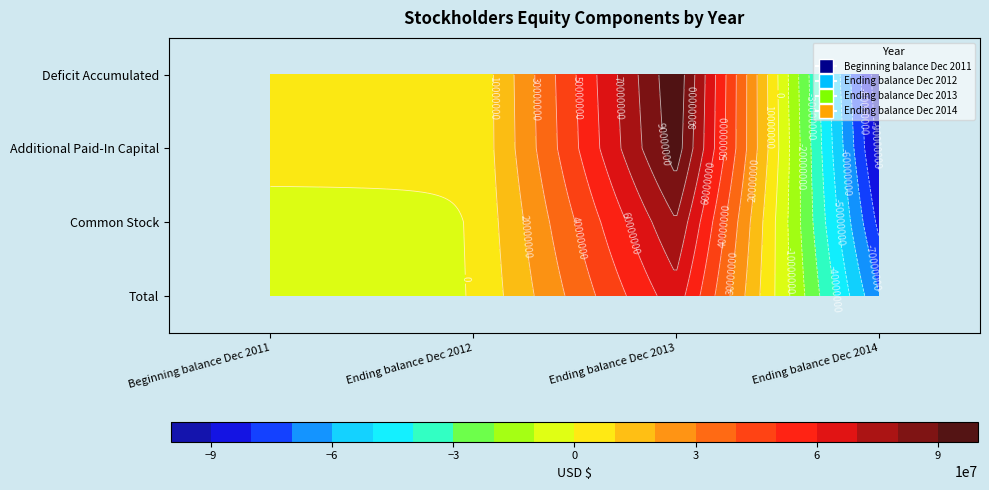

What is the minimum value shown in the chart?

-97045198